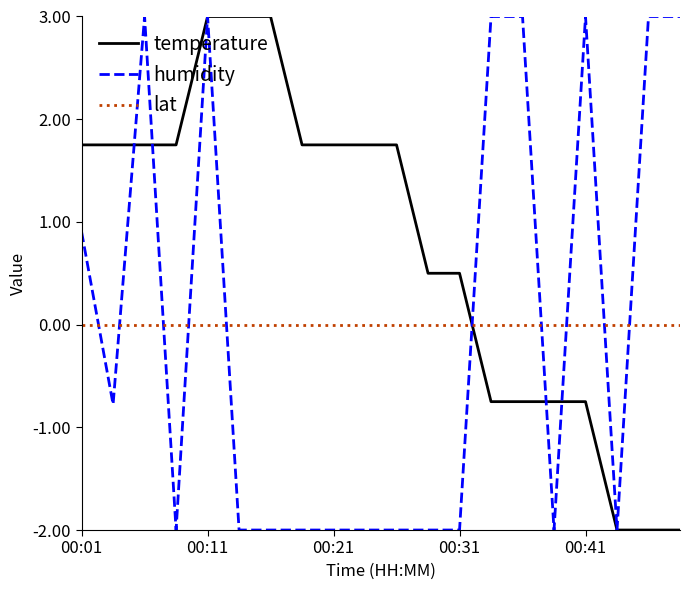

Which series ends up on top after the final intersection of humidity and temperature?

humidity